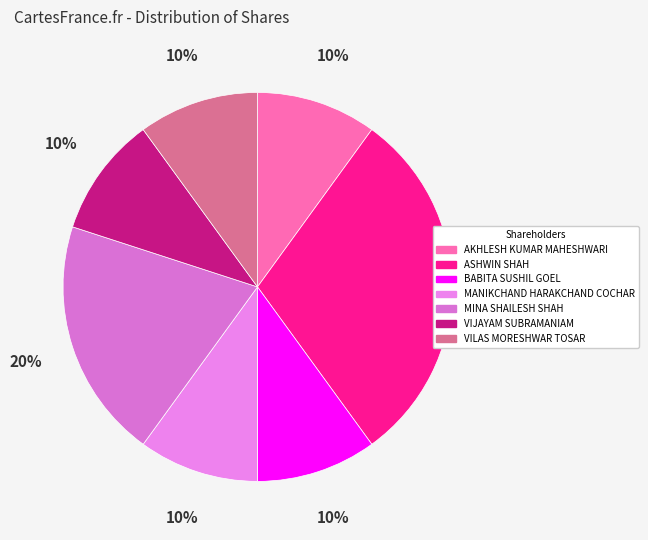

Which slice is the largest?

ASHWIN SHAH